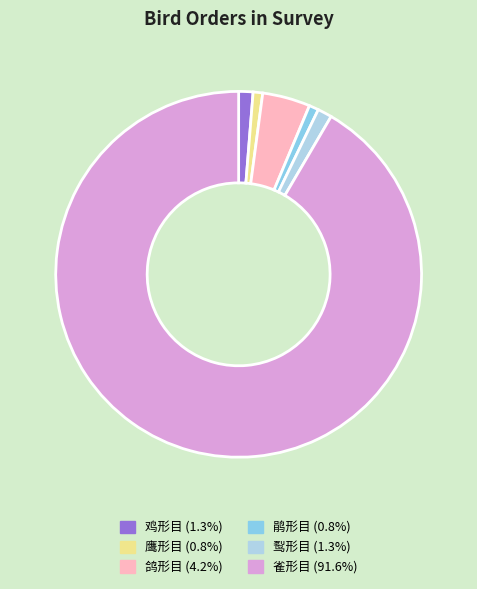

Does 雀形目 (91.6%) account for over 50% of the chart?

Yes